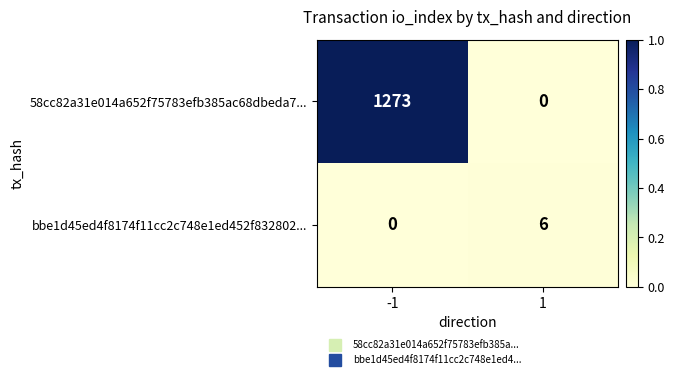

What is the sum of all 58cc82a31e014a652f75783efb385ac68dbeda7... values?

1273